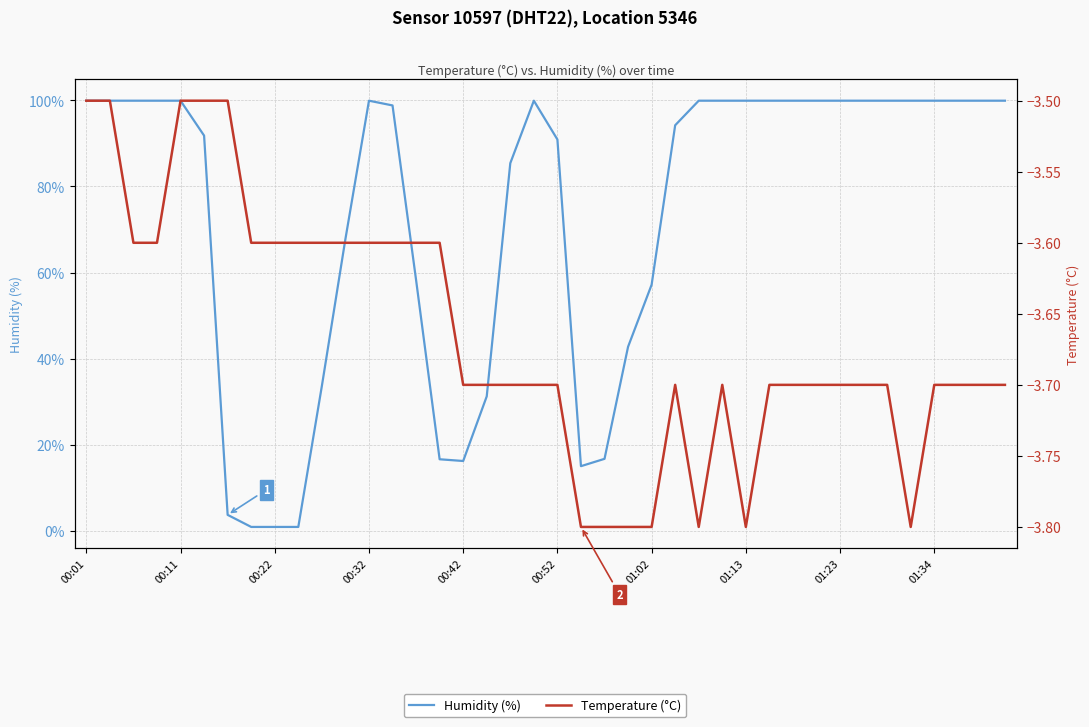

At which category does Humidity (%) reach its first local peak?

00:32